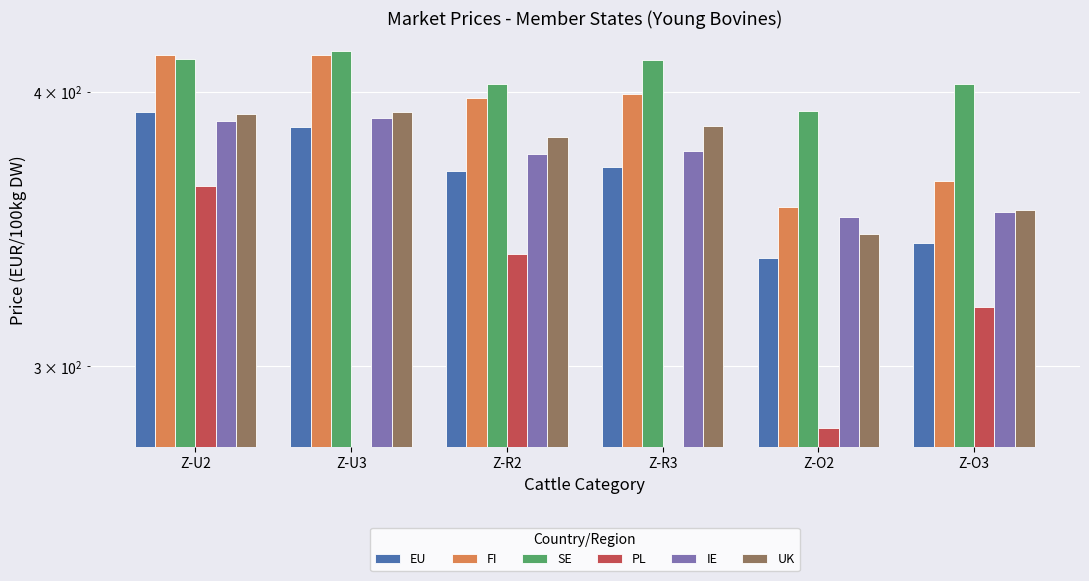

Which series changed the most between Z-U3 and Z-O2?

PL